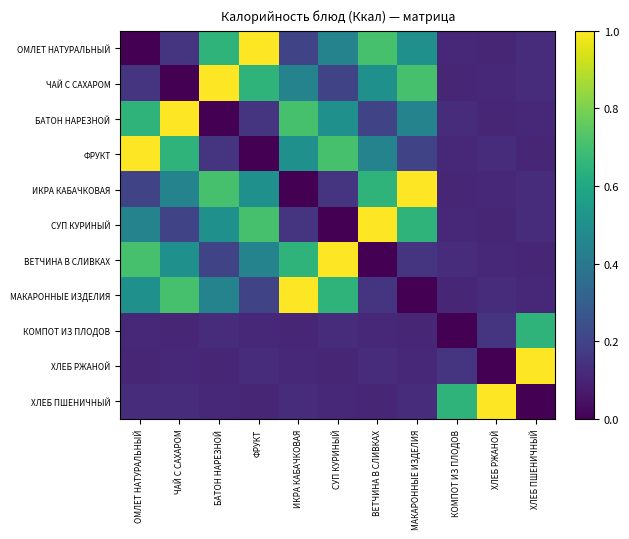

Count the number of data series in this chart.

11